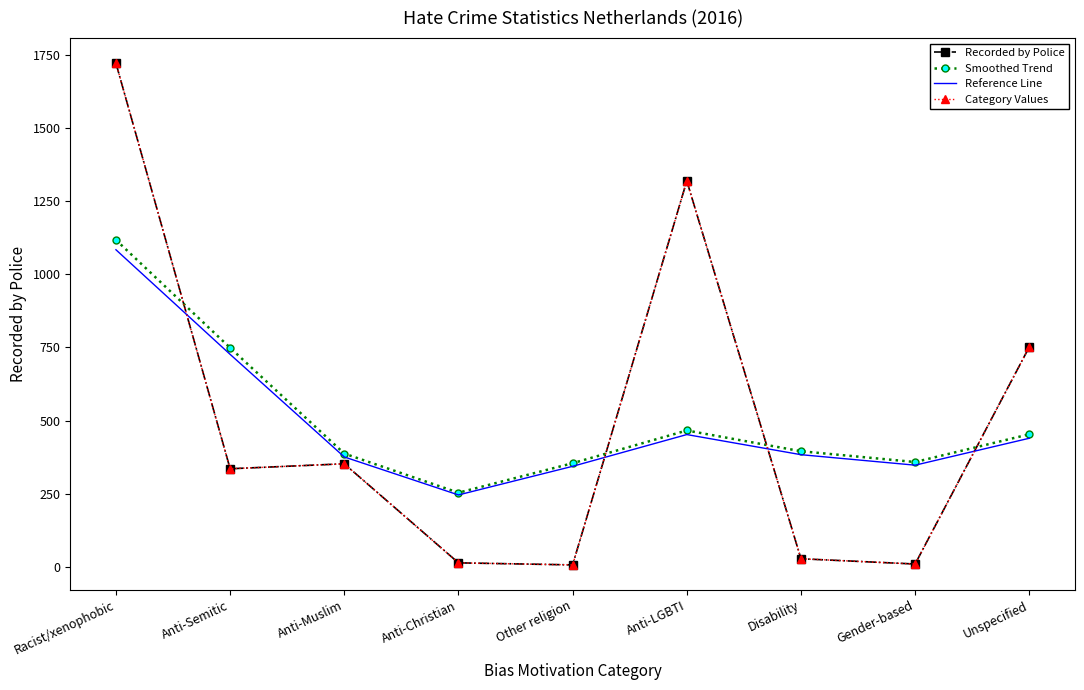

How many interior local valleys does the Smoothed Trend series have?

2